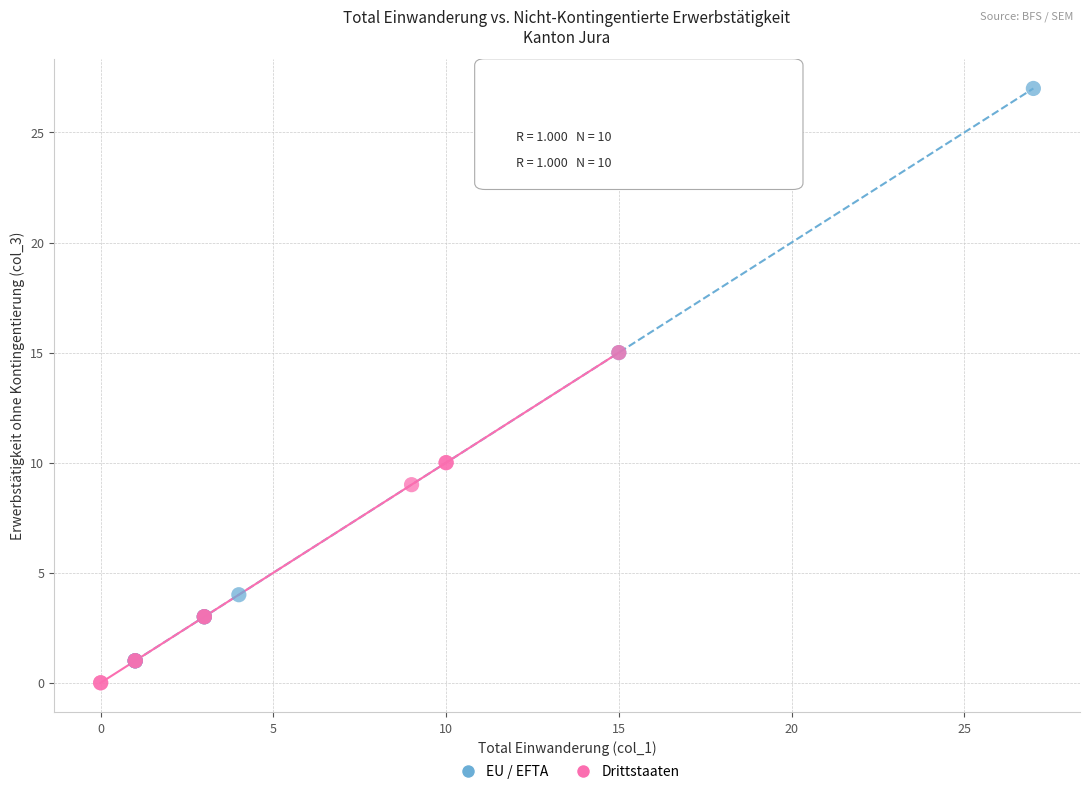

What are all the series names shown in the legend?

EU / EFTA, Drittstaaten